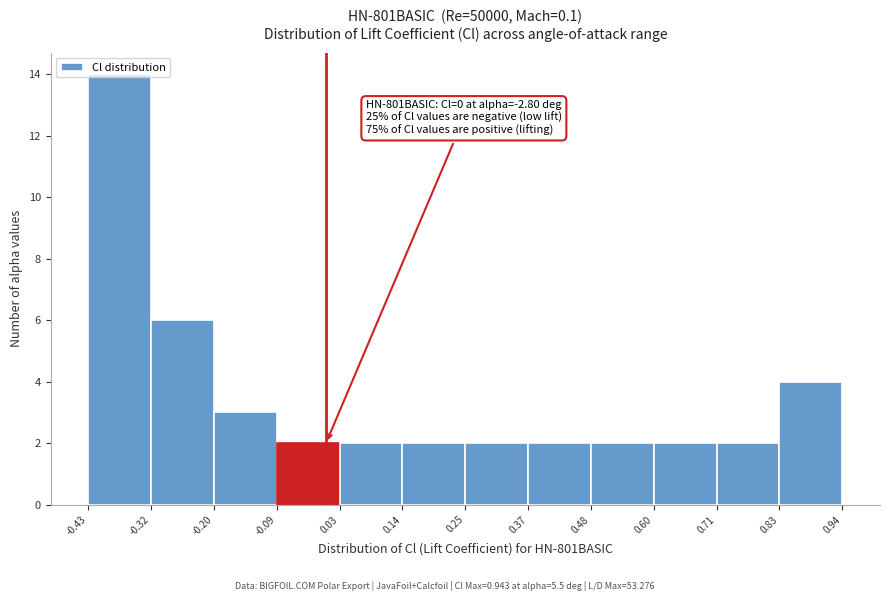

Which range on the x-axis has the tallest bar?

-0.43 to -0.32